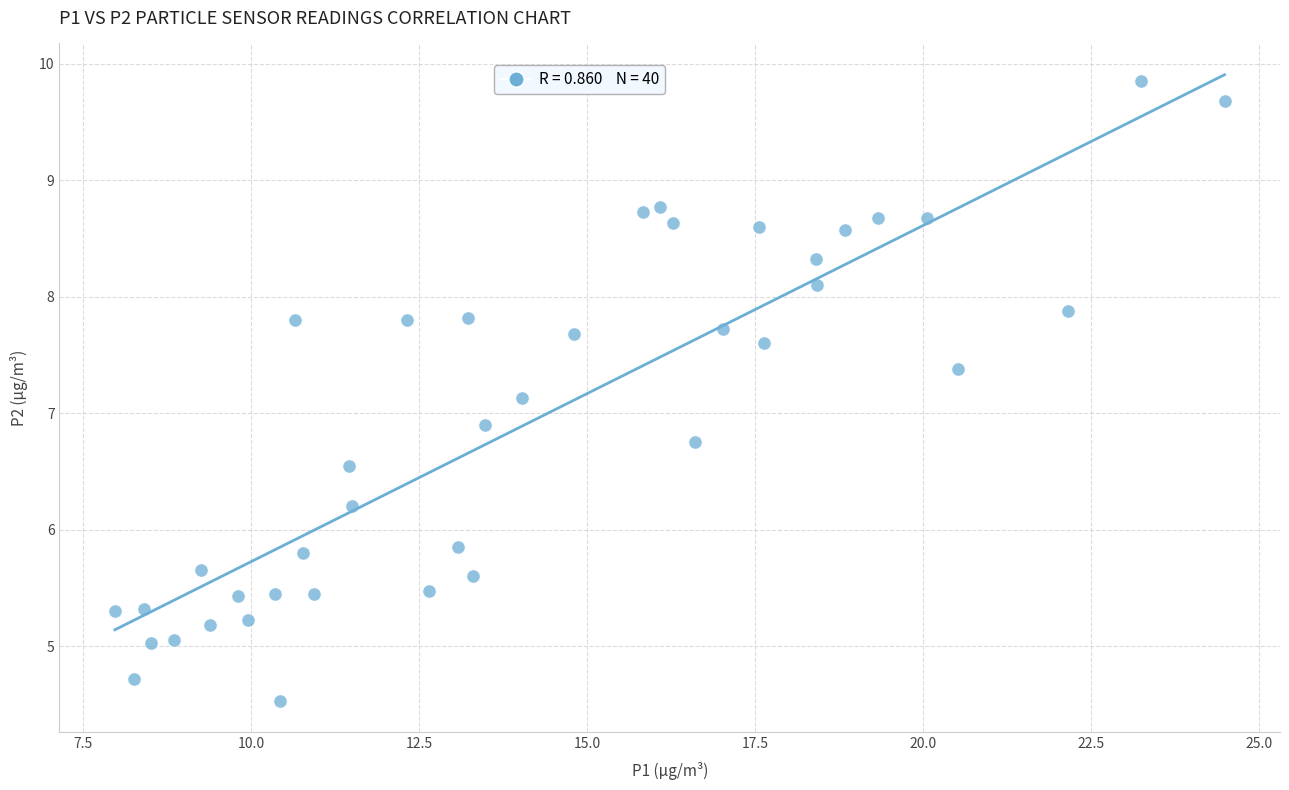

What is the range of X values (max minus min)?

16.5